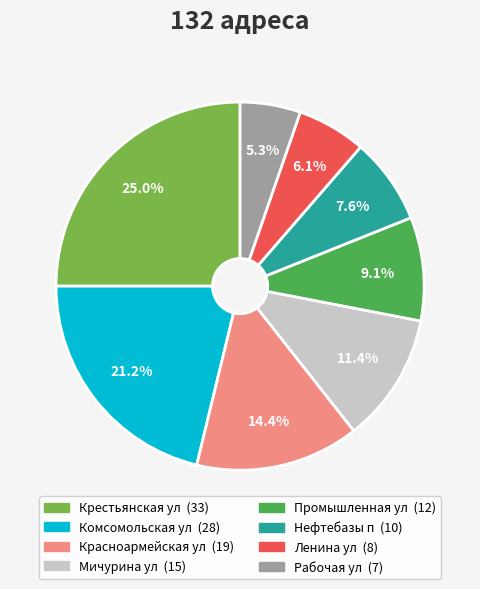

Does Промышленная ул account for over 50% of the chart?

No